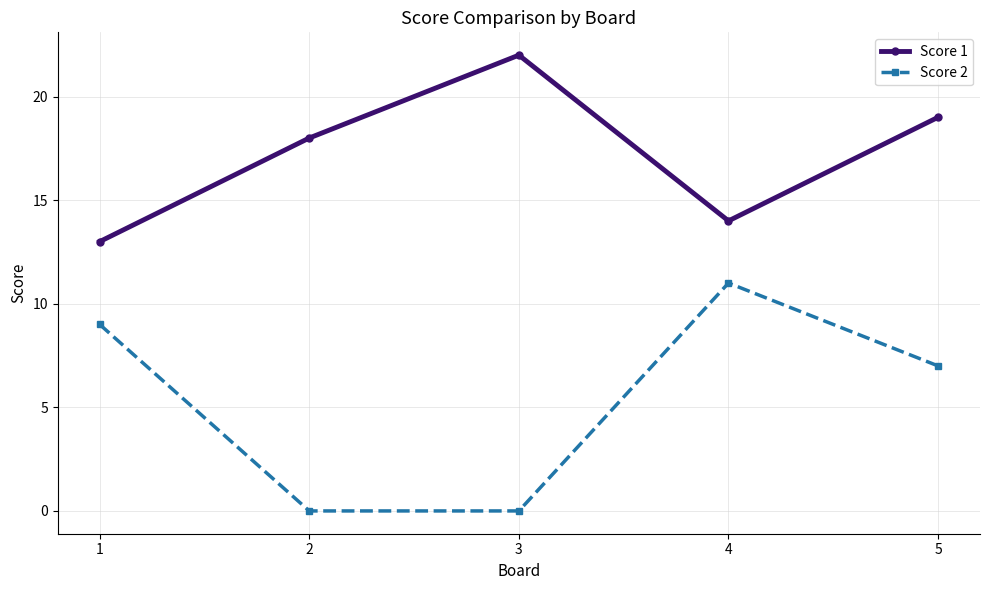

Which series has the largest total across all categories?

Score 1